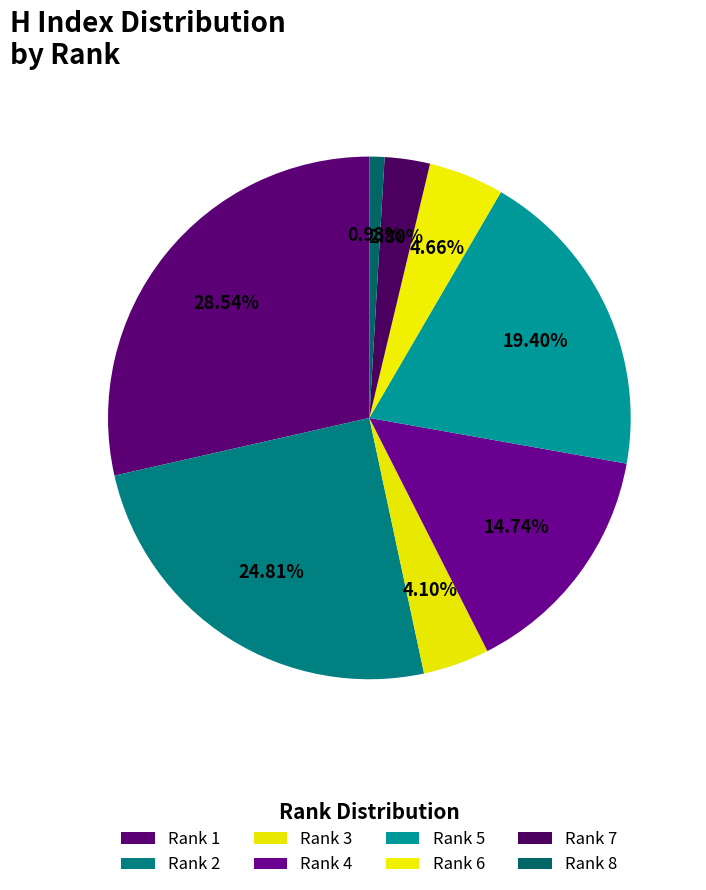

Does any single category account for the majority?

No